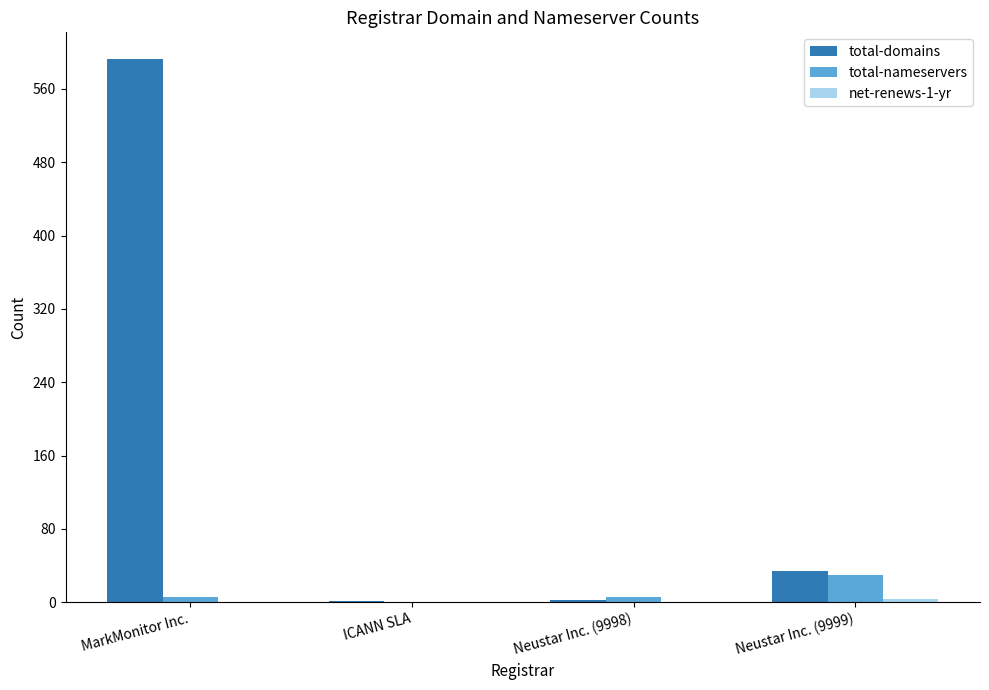

At which label is total-domains closest to 296?

Neustar Inc. (9999)